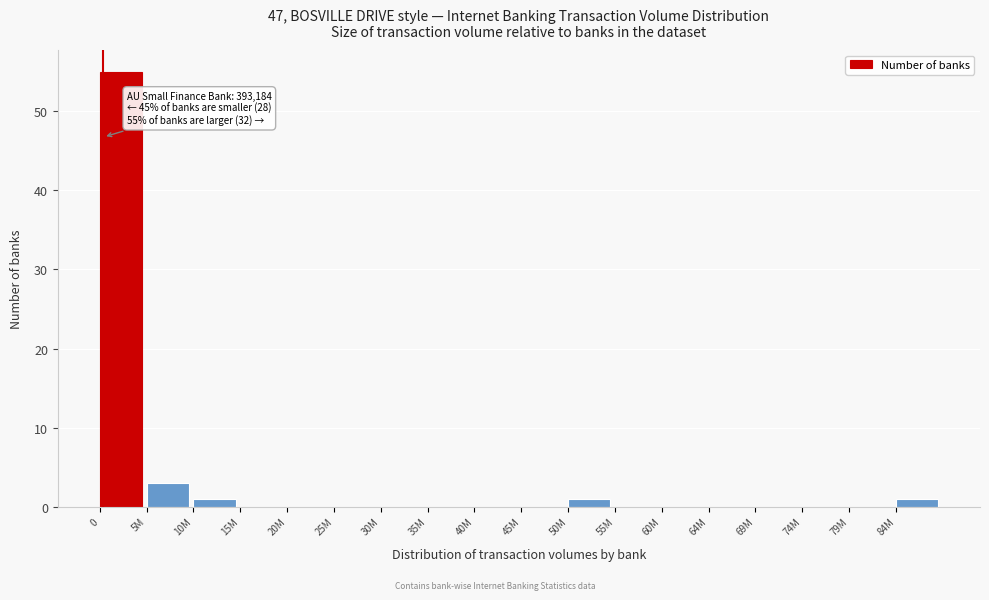

Reading right to left, extract all data points from this chart.

84M=1	79M=0	74M=0	69M=0	64M=0	60M=0	55M=0	50M=1	45M=0	40M=0	35M=0	30M=0	25M=0	20M=0	15M=0	10M=1	5M=3	0=55